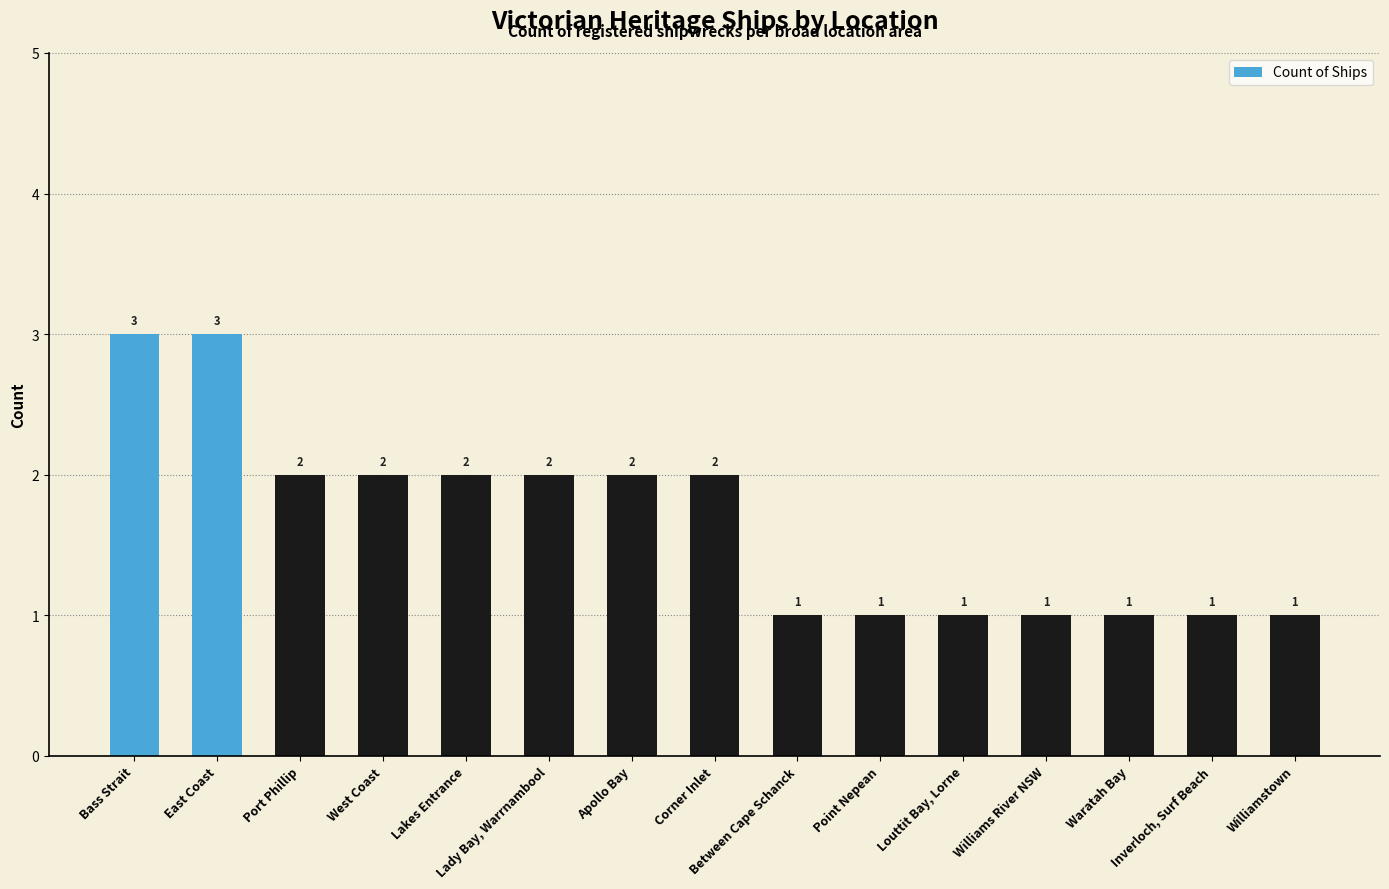

How many data points does each series have?

15